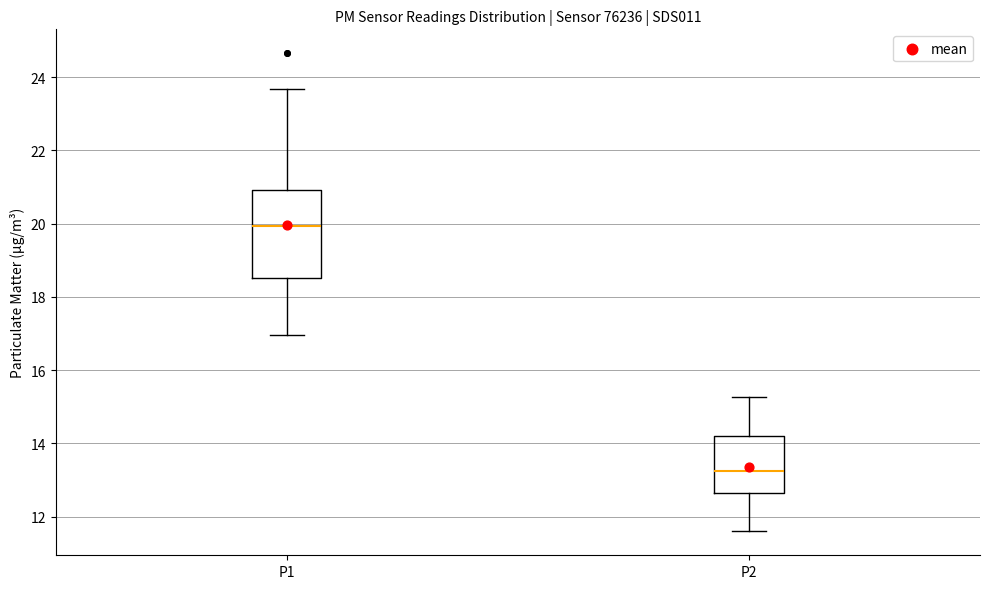

Which box's median line is the highest?

P1